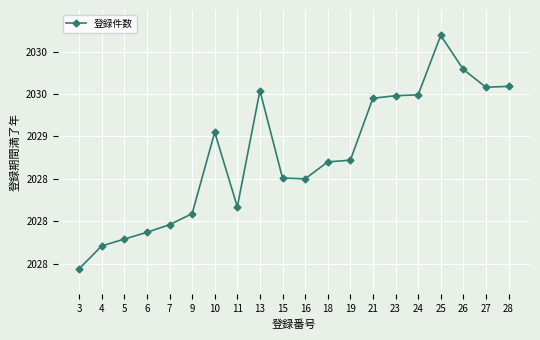

Does the chart have visible grid lines?

Yes